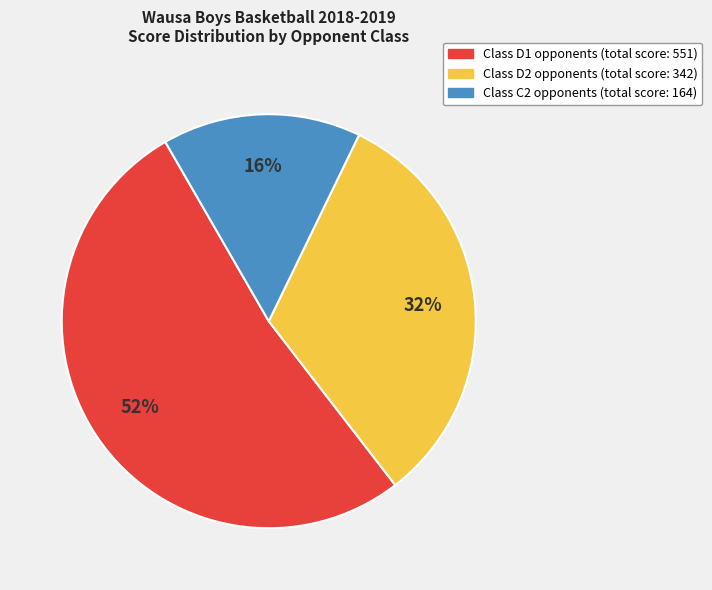

Count the number of slices in the pie.

3